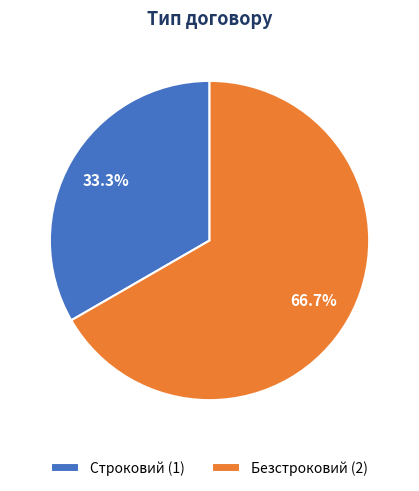

Between Строковий (1) and Безстроковий (2), which is larger?

Безстроковий (2)